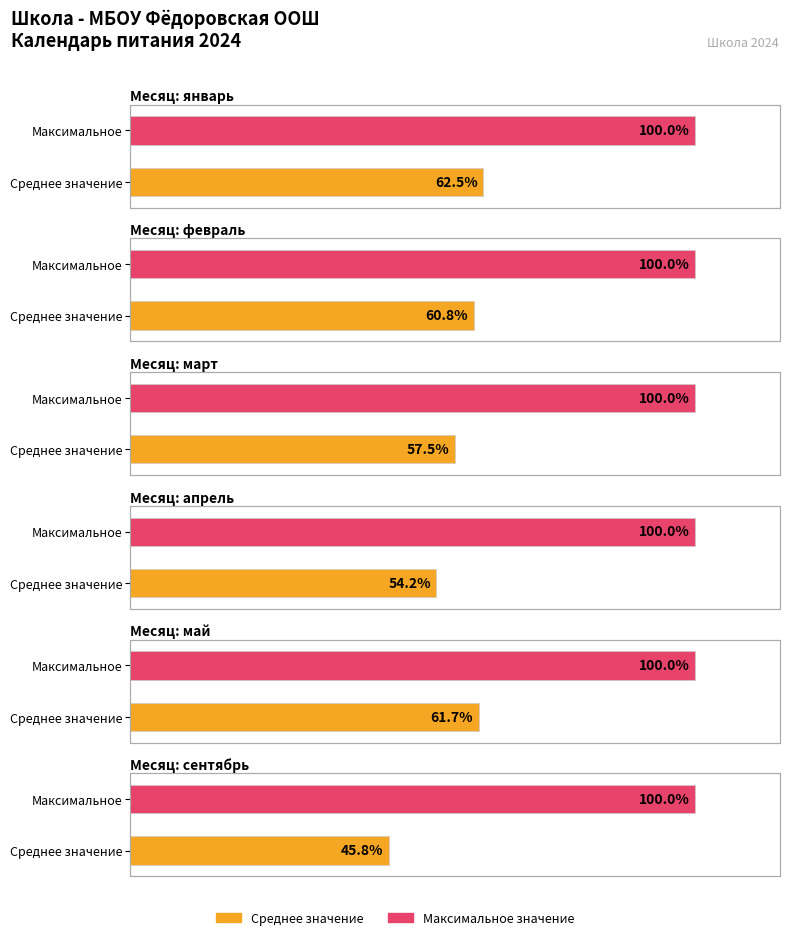

Where is май nearest to the value 6?

2